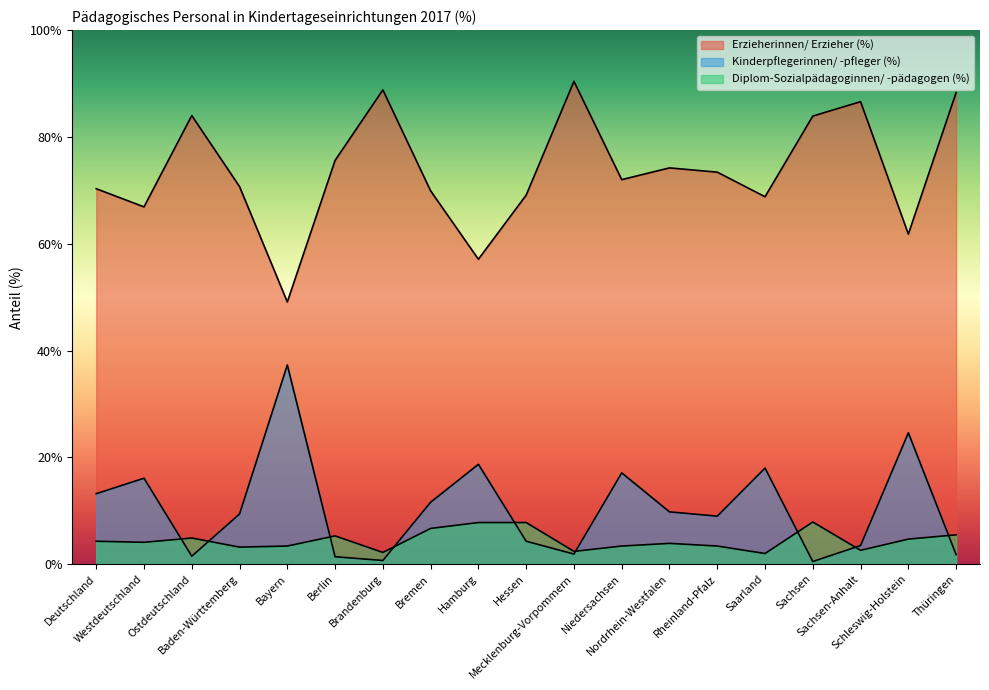

Reading left to right, extract all data points from this chart.

Erzieherinnen/ Erzieher (%): Deutschland=70.3	Westdeutschland=66.9	Ostdeutschland=84.0	Baden-Württemberg=70.7	Bayern=49.1	Berlin=75.6	Brandenburg=88.8	Bremen=69.9	Hamburg=57.1	Hessen=69.1	Mecklenburg-Vorpommern=90.4	Niedersachsen=72.0	Nordrhein-Westfalen=74.2	Rheinland-Pfalz=73.4	Saarland=68.8	Sachsen=83.9	Sachsen-Anhalt=86.6	Schleswig-Holstein=61.8	Thüringen=88.3
Kinderpflegerinnen/ -pfleger (%): Deutschland=13.2	Westdeutschland=16.1	Ostdeutschland=1.5	Baden-Württemberg=9.4	Bayern=37.3	Berlin=1.4	Brandenburg=0.7	Bremen=11.6	Hamburg=18.7	Hessen=4.3	Mecklenburg-Vorpommern=1.9	Niedersachsen=17.1	Nordrhein-Westfalen=9.8	Rheinland-Pfalz=9.0	Saarland=18.0	Sachsen=0.5	Sachsen-Anhalt=3.5	Schleswig-Holstein=24.6	Thüringen=1.8
Diplom-Sozialpädagoginnen/ -pädagogen (%): Deutschland=4.3	Westdeutschland=4.1	Ostdeutschland=4.9	Baden-Württemberg=3.2	Bayern=3.4	Berlin=5.3	Brandenburg=2.2	Bremen=6.7	Hamburg=7.8	Hessen=7.8	Mecklenburg-Vorpommern=2.4	Niedersachsen=3.4	Nordrhein-Westfalen=3.9	Rheinland-Pfalz=3.4	Saarland=2.0	Sachsen=7.9	Sachsen-Anhalt=2.6	Schleswig-Holstein=4.7	Thüringen=5.5